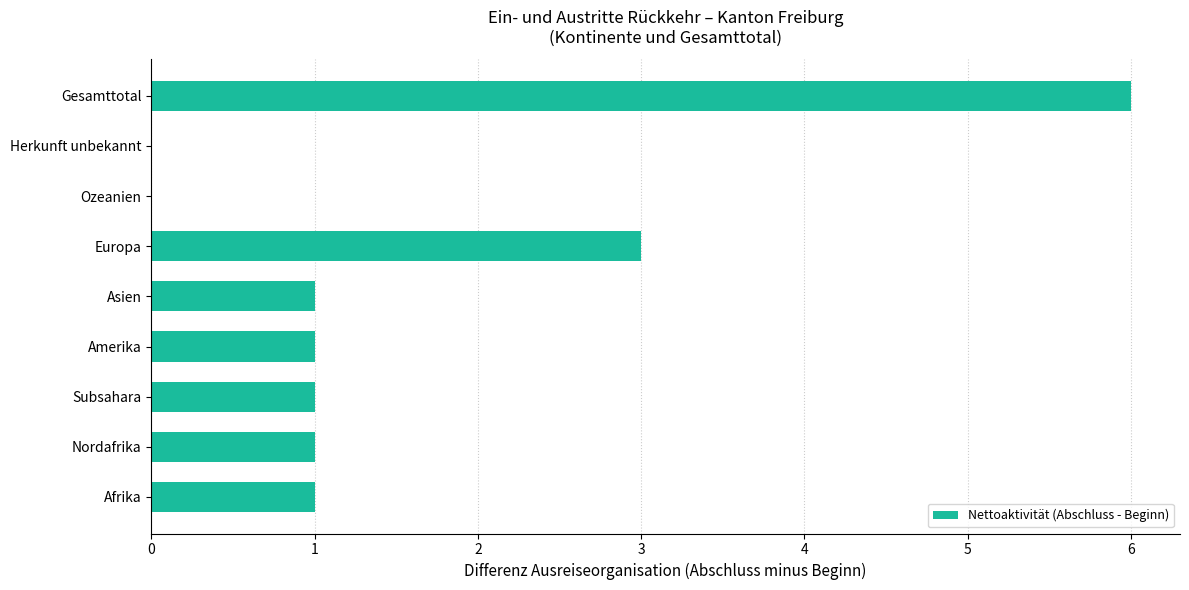

How many series are shown in this chart?

1